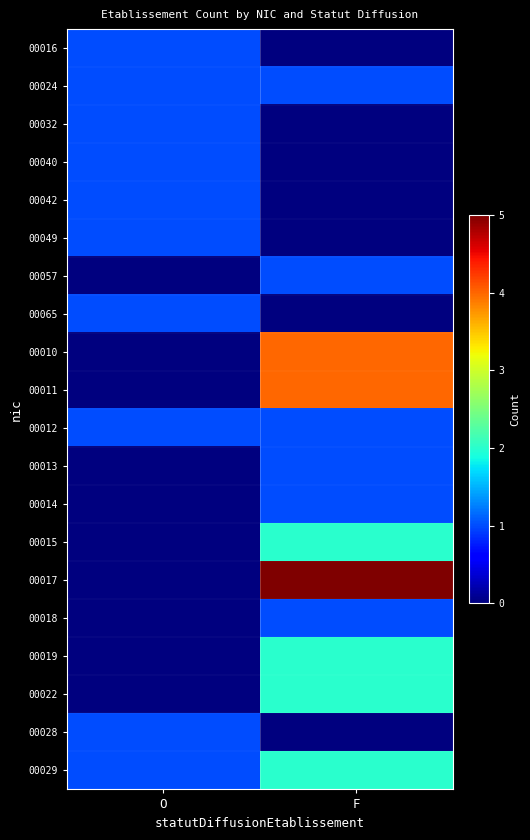

Reading left to right, transcribe all the data shown in this chart.

00016: O=1	F=0
00024: O=1	F=1
00032: O=1	F=0
00040: O=1	F=0
00042: O=1	F=0
00049: O=1	F=0
00057: O=0	F=1
00065: O=1	F=0
00010: O=0	F=4
00011: O=0	F=4
00012: O=1	F=1
00013: O=0	F=1
00014: O=0	F=1
00015: O=0	F=2
00017: O=0	F=5
00018: O=0	F=1
00019: O=0	F=2
00022: O=0	F=2
00028: O=1	F=0
00029: O=1	F=2